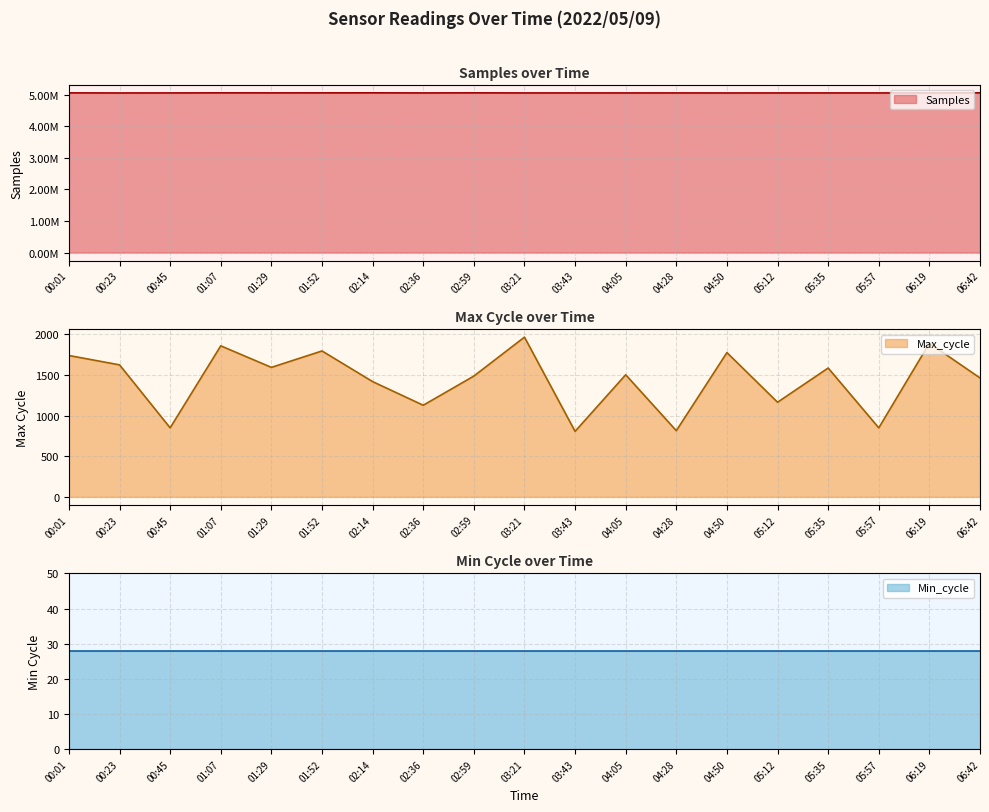

Which label corresponds to the largest value in the chart?

02:14